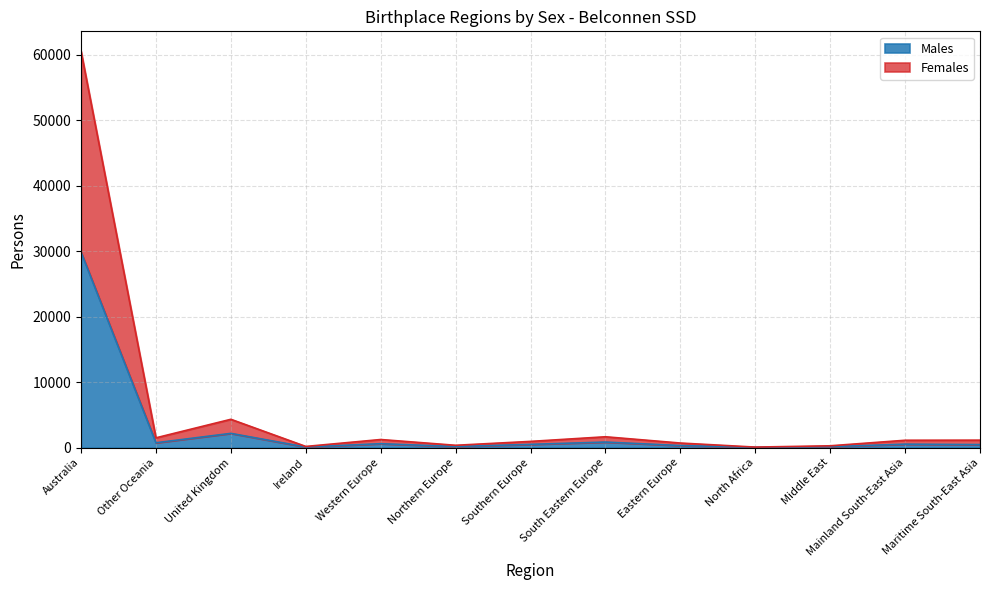

At which label does Females reach its minimum?

North Africa